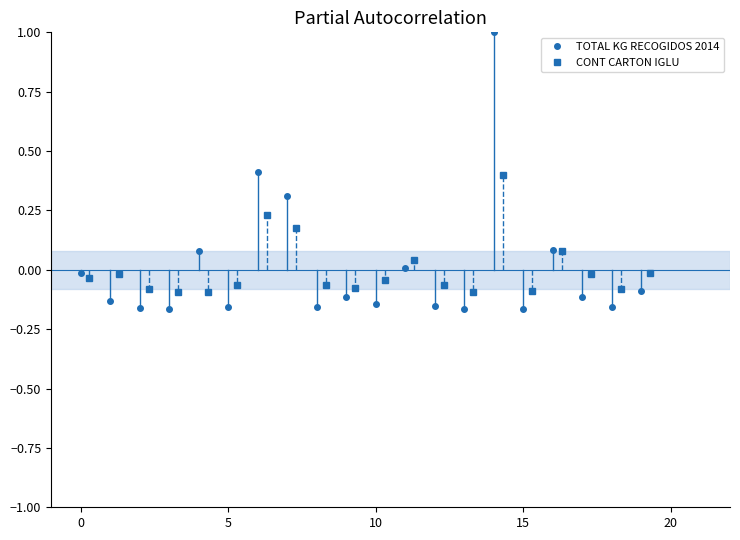

What is the highest value of the CONT CARTON IGLU series?

0.4